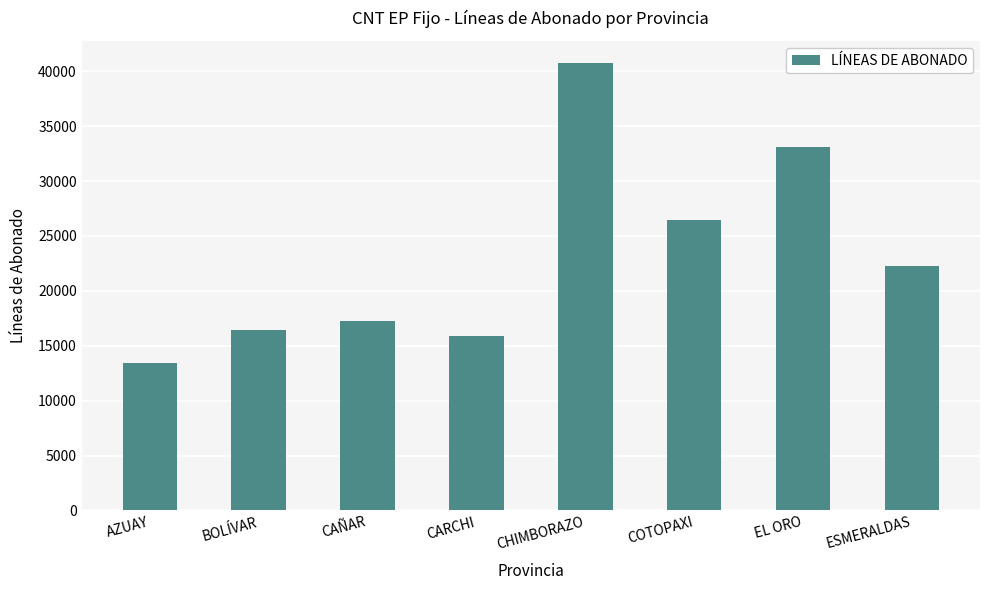

How many data points are less than 22272?

4